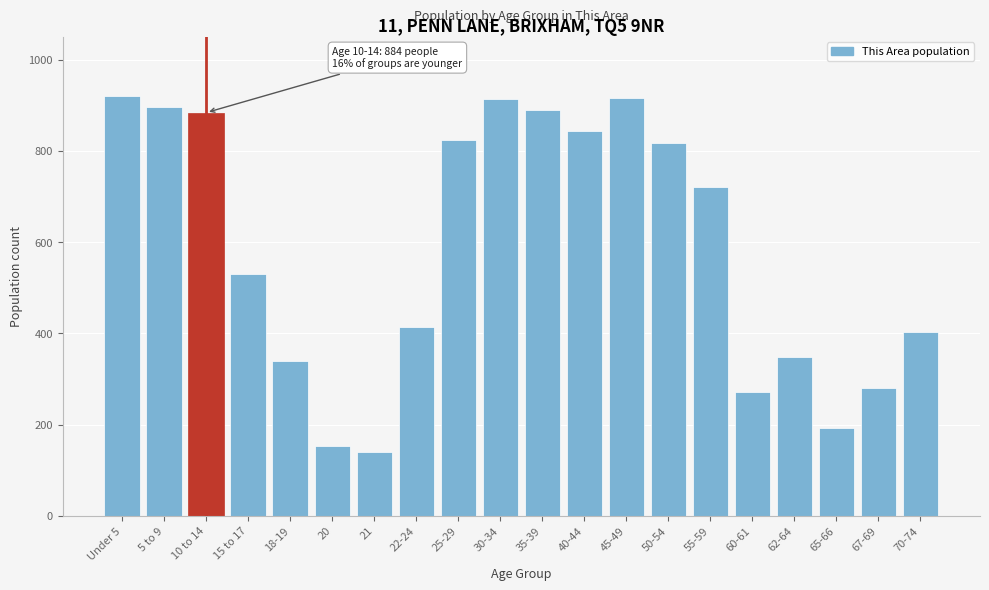

Is it true that the value at 25-29 is 199?

False